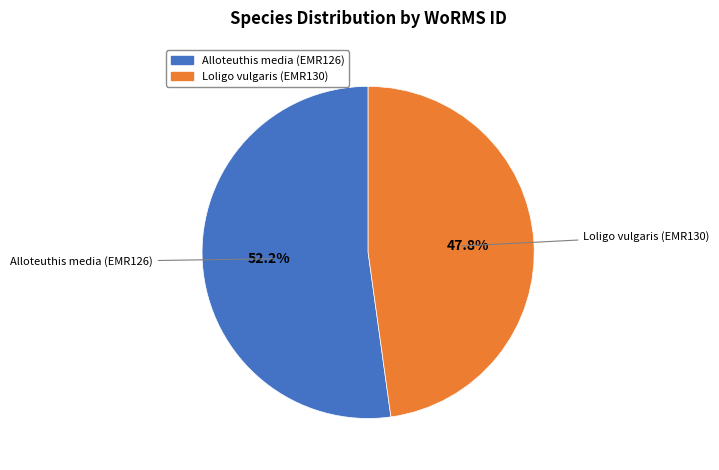

To the nearest percent, what is the combined percentage of Loligo vulgaris (EMR130) and Alloteuthis media (EMR126)?

100%